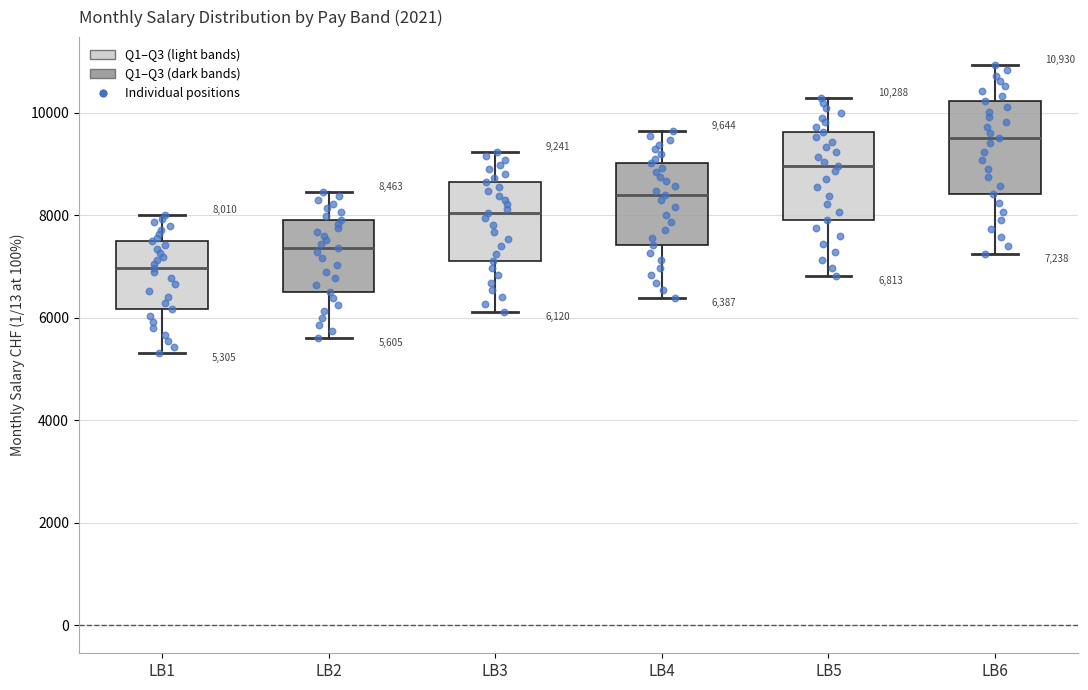

Which box's median line is the highest?

LB6